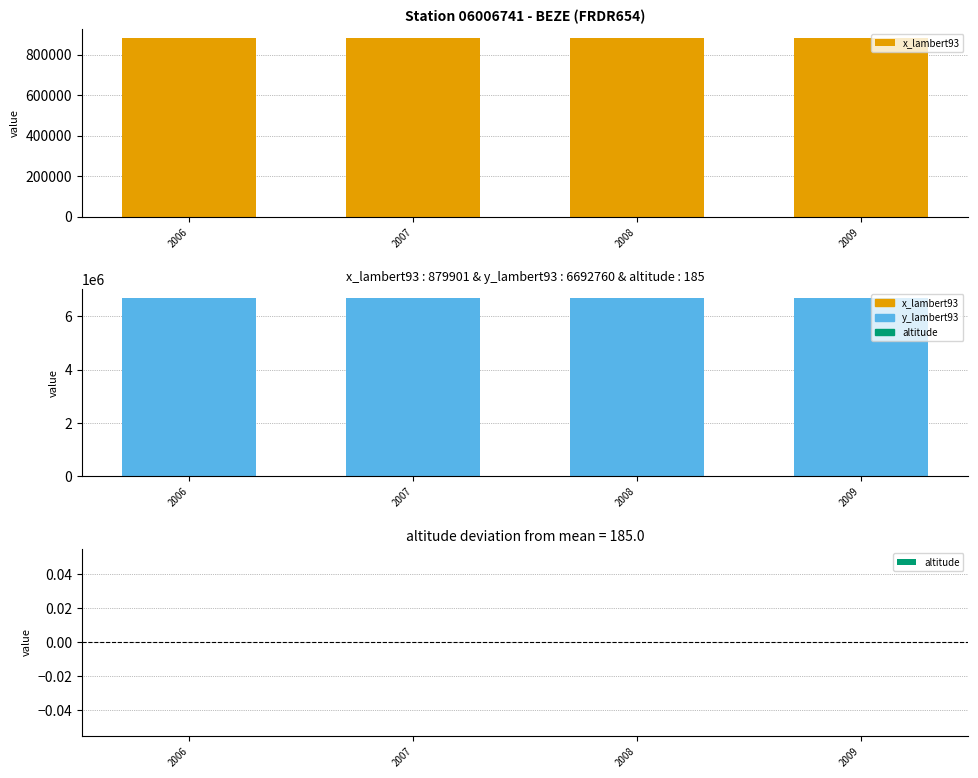

Reading left to right, extract all data points from this chart.

x_lambert93: 879901	879901	879901	879901
y_lambert93: 6692760	6692760	6692760	6692760
altitude: 0	0	0	0